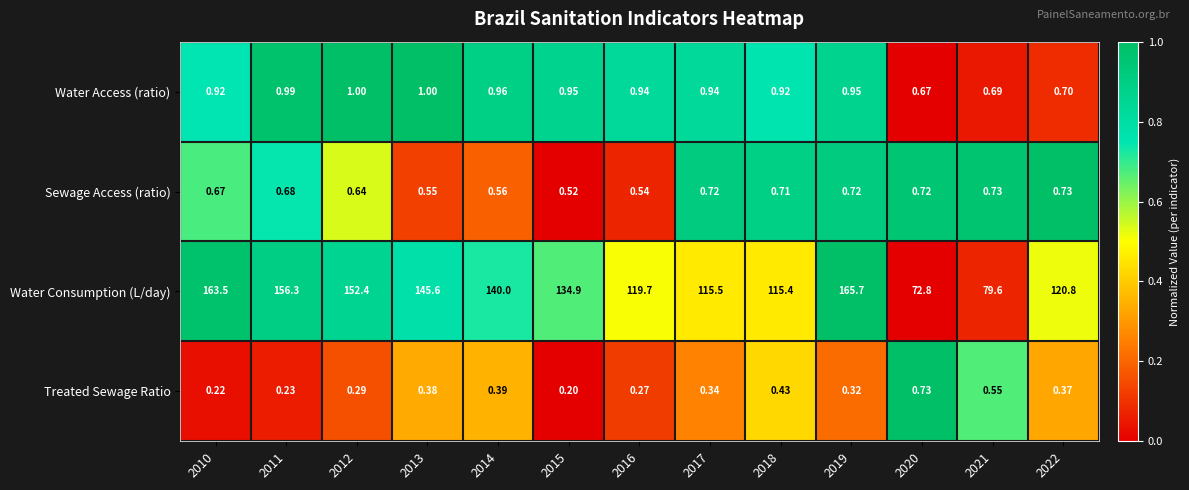

Which series has the largest total across all categories?

Water Consumption (L/day)